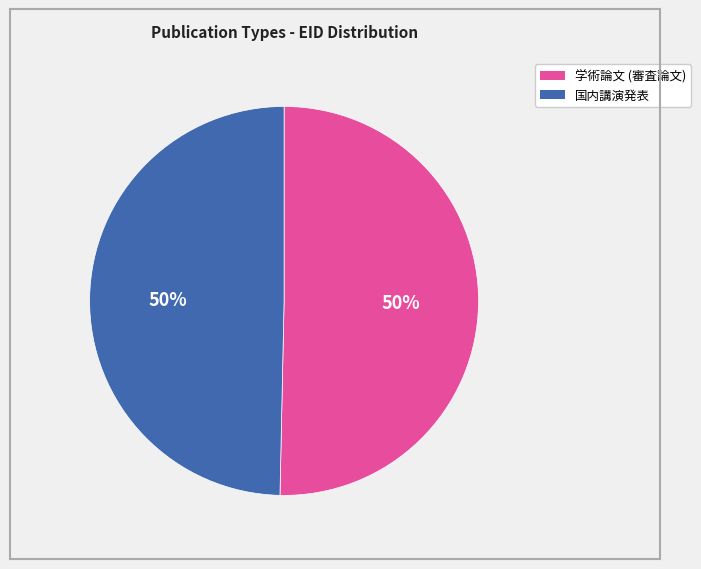

To the nearest percent, what is the average slice percentage?

50%